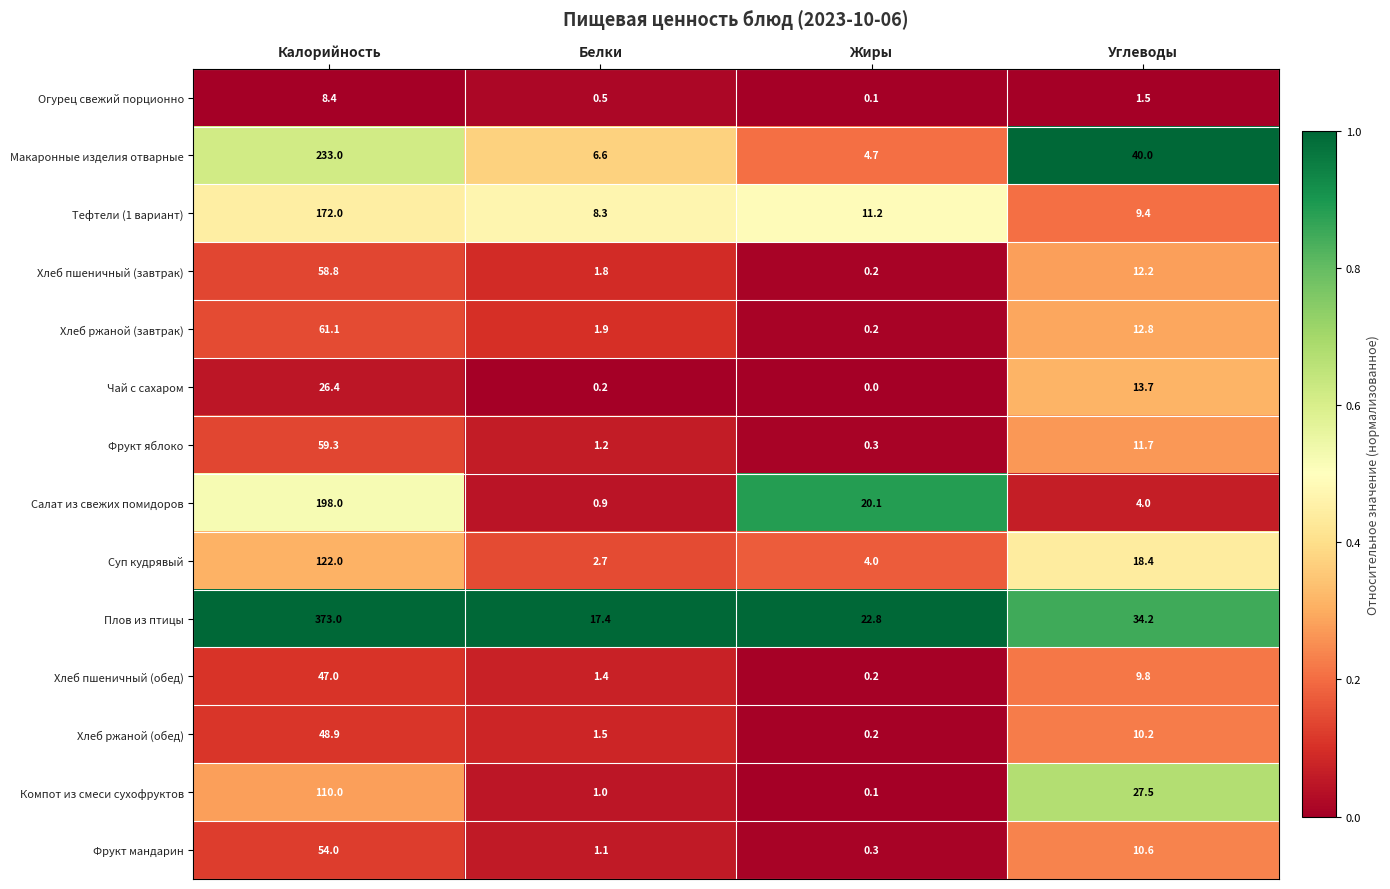

List the series in order of their peak value, highest first.

Плов из птицы, Макаронные изделия отварные, Салат из свежих помидоров, Тефтели (1 вариант), Суп кудрявый, Компот из смеси сухофруктов, Хлеб ржаной (завтрак), Фрукт яблоко, Хлеб пшеничный (завтрак), Фрукт мандарин, Хлеб ржаной (обед), Хлеб пшеничный (обед), Чай с сахаром, Огурец свежий порционно